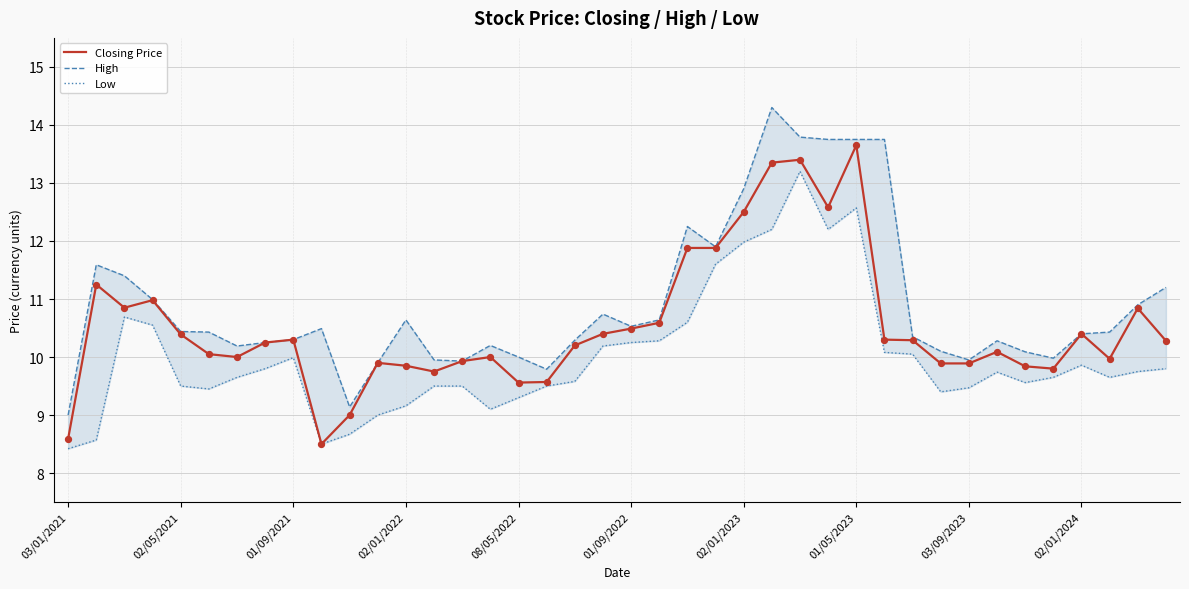

Which series has the widest spread of Y values?

High